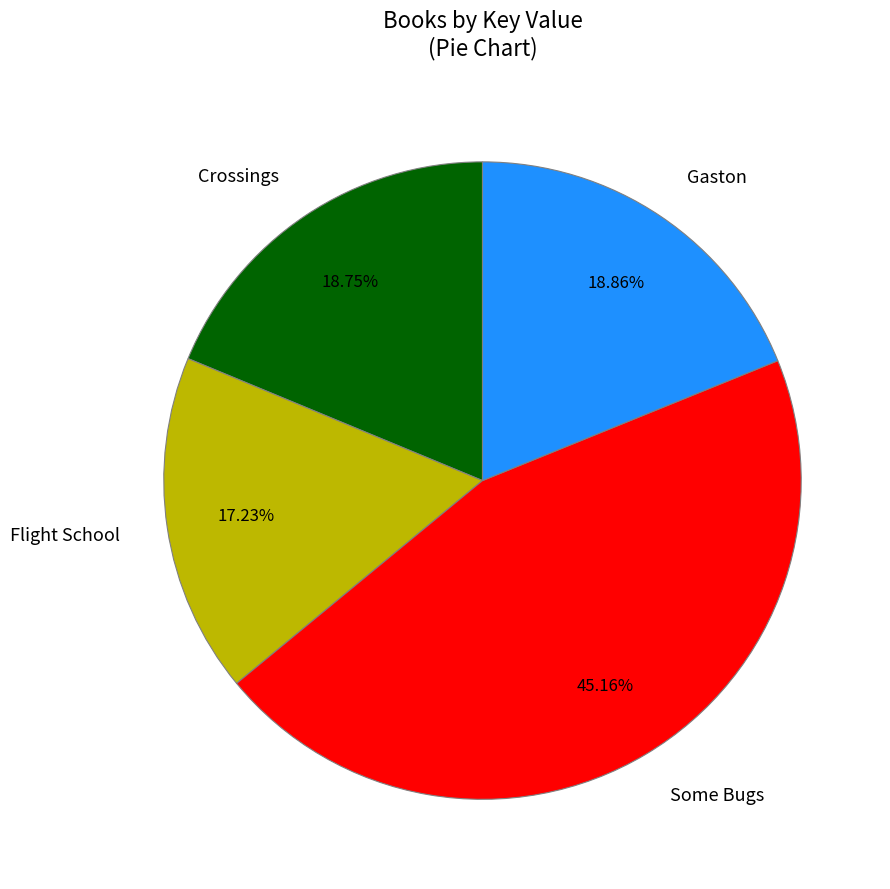

What percentage is NOT represented by Gaston?

81.1%